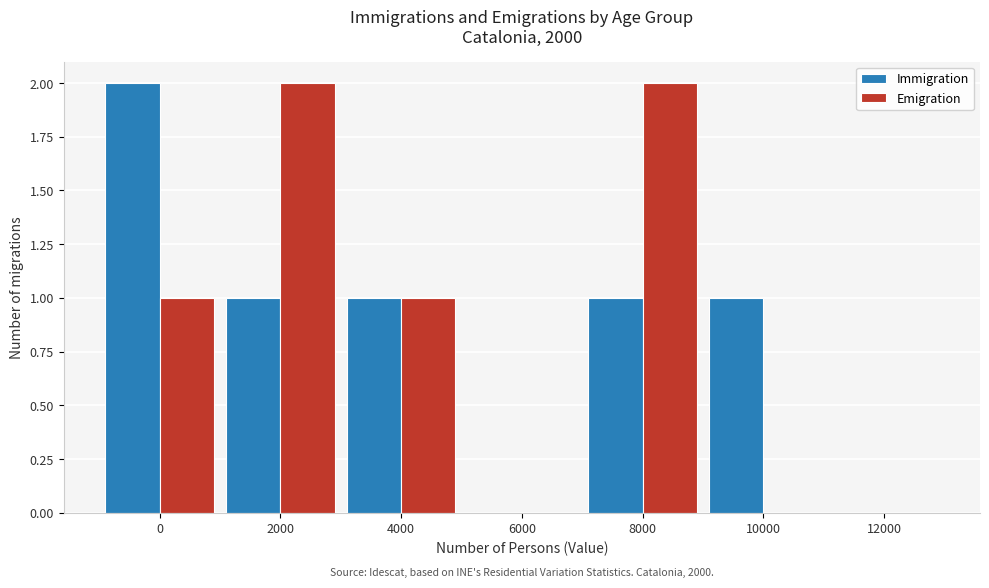

Reading left to right, what are all the values shown in this chart?

Immigration: 0=2	2000=1	4000=1	6000=0	8000=1	10000=1	12000=0
Emigration: 0=1	2000=2	4000=1	6000=0	8000=2	10000=0	12000=0